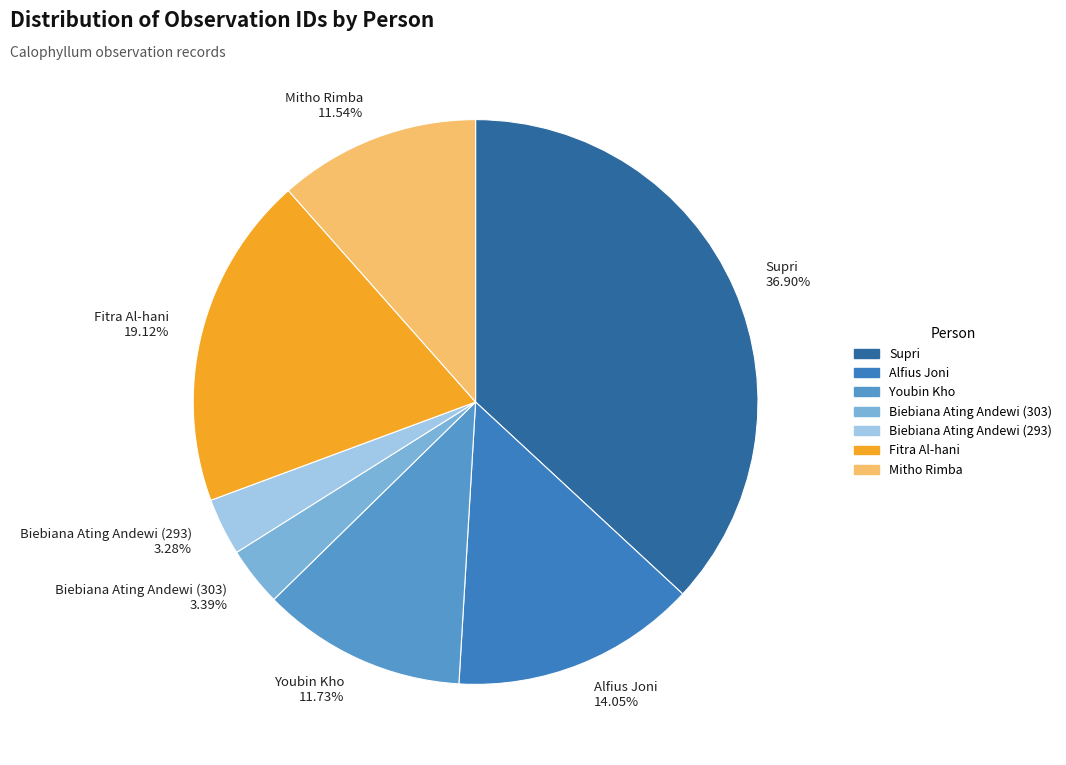

What is the total percentage of Alfius Joni and Youbin Kho?

25.8%